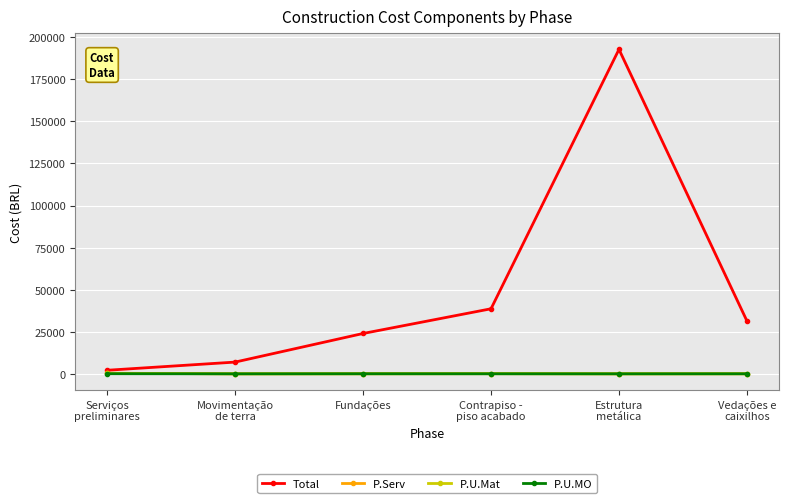

What is the highest value of the Total series?

192793.8